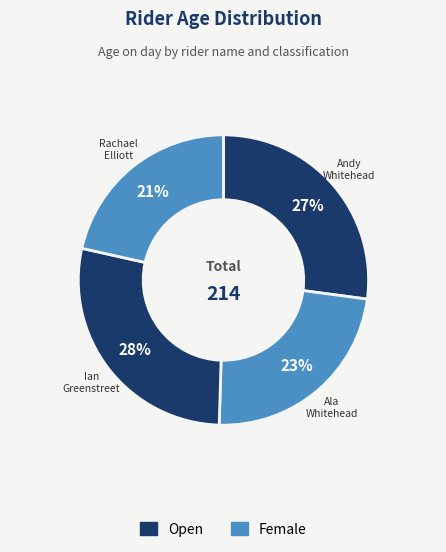

Rank the categories by value from lowest to highest.

Rachael Elliott (46), Ala Whitehead (50), Andy Whitehead (58), Ian Greenstreet (60)